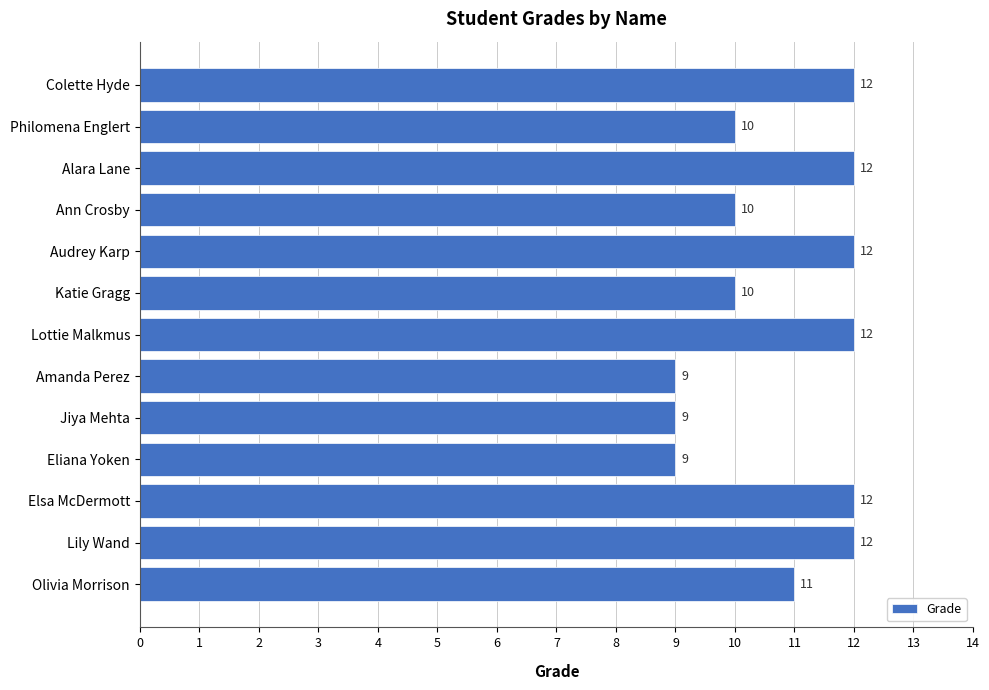

What position from the bottom is Amanda Perez?

6